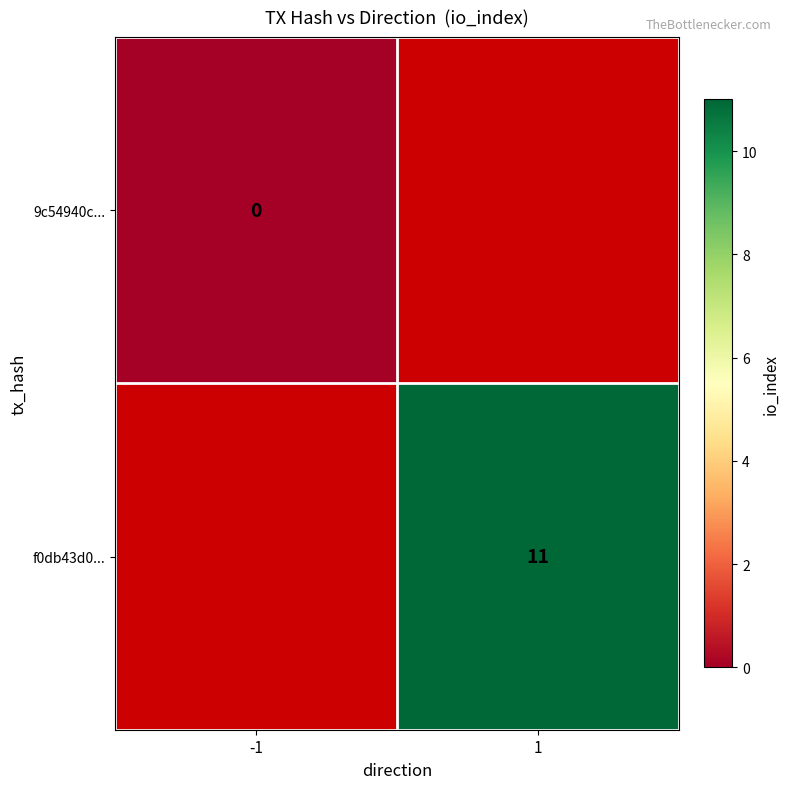

How many series are shown in this chart?

2